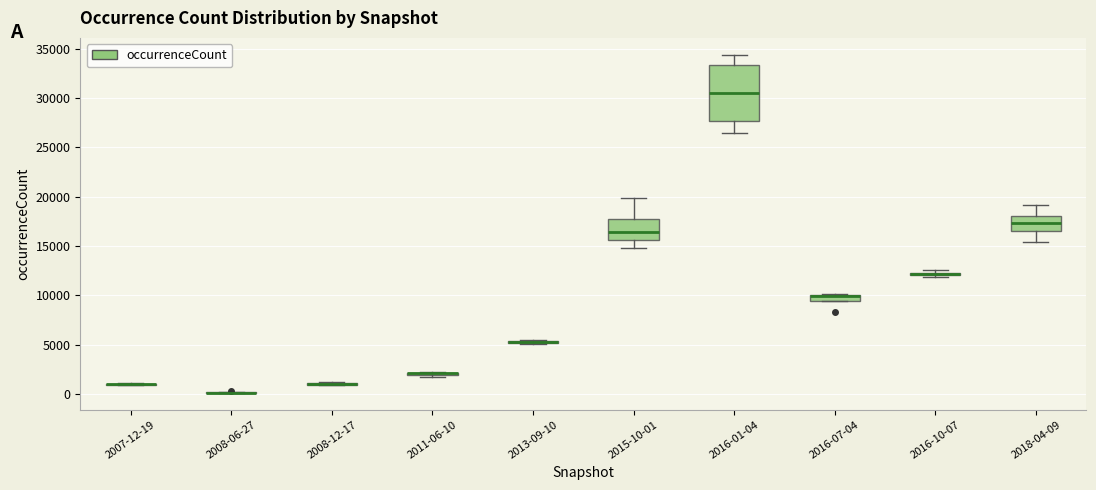

Which box is the tallest, from its lower edge to its upper edge?

2016-01-04